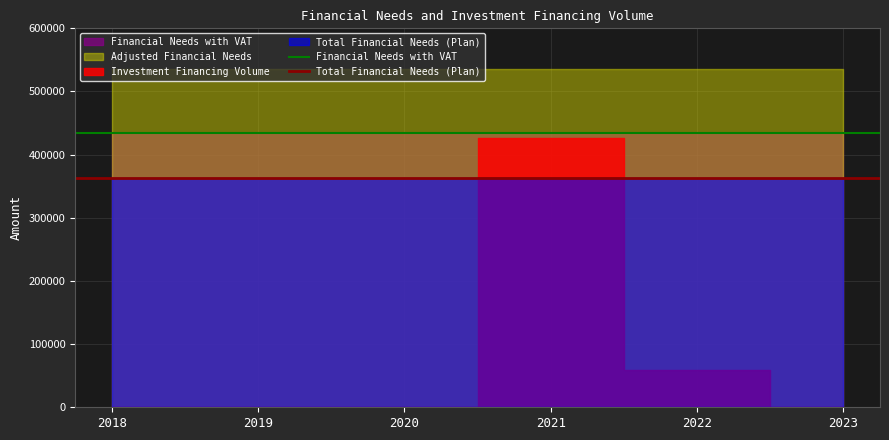

Which series has the largest range (max minus min)?

Financial Needs with VAT